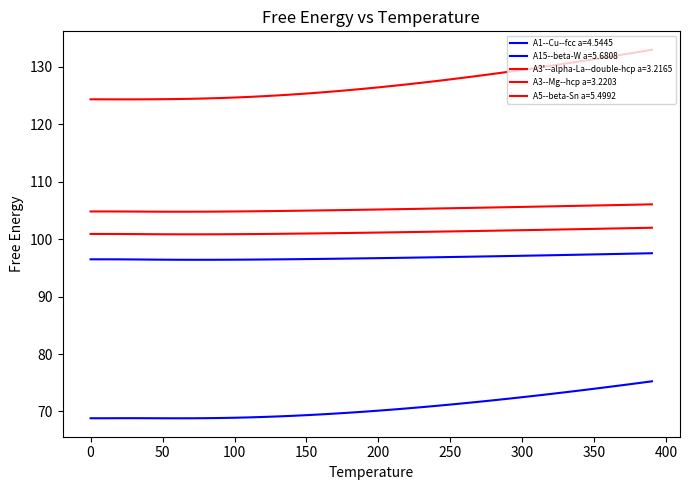

List the series in order of their peak value, lowest first.

A15--beta-W a=5.6808, A1--Cu--fcc a=4.5445, A3'--alpha-La--double-hcp a=3.2165, A3--Mg--hcp a=3.2203, A5--beta-Sn a=5.4992